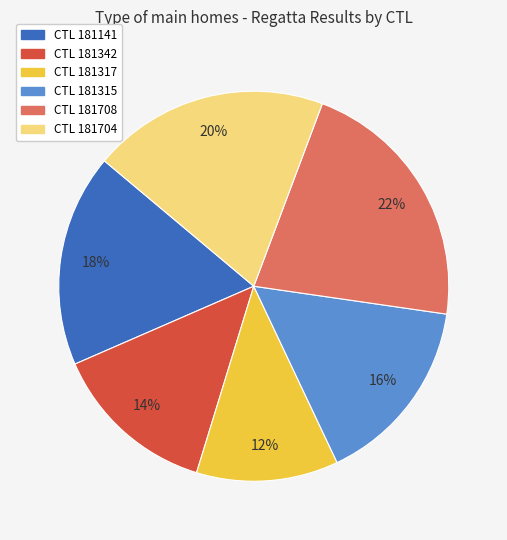

How many segments does this pie chart have?

6